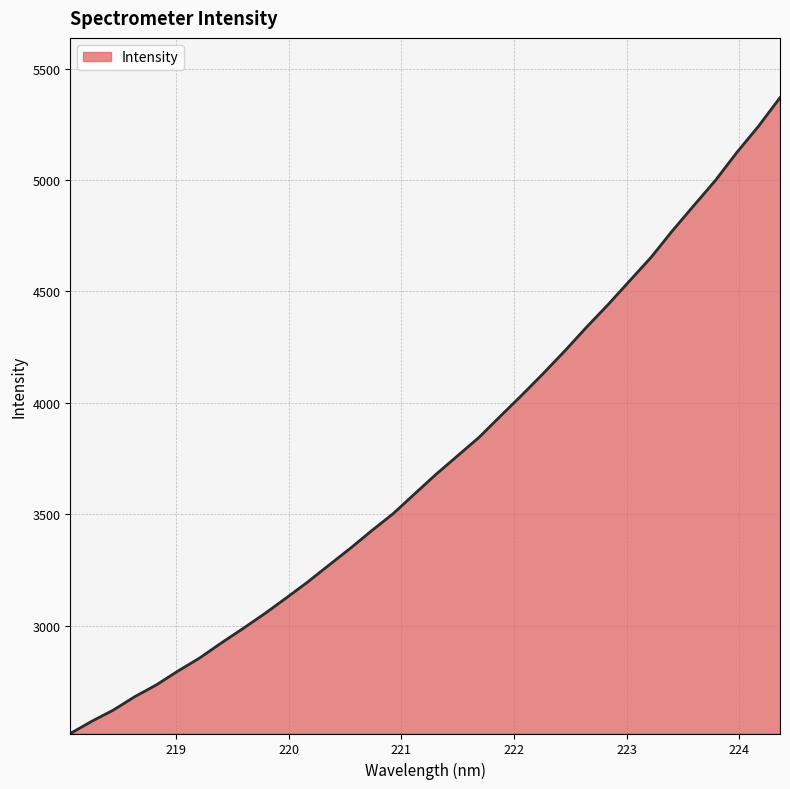

What is the minimum value shown in the chart?

2515.1